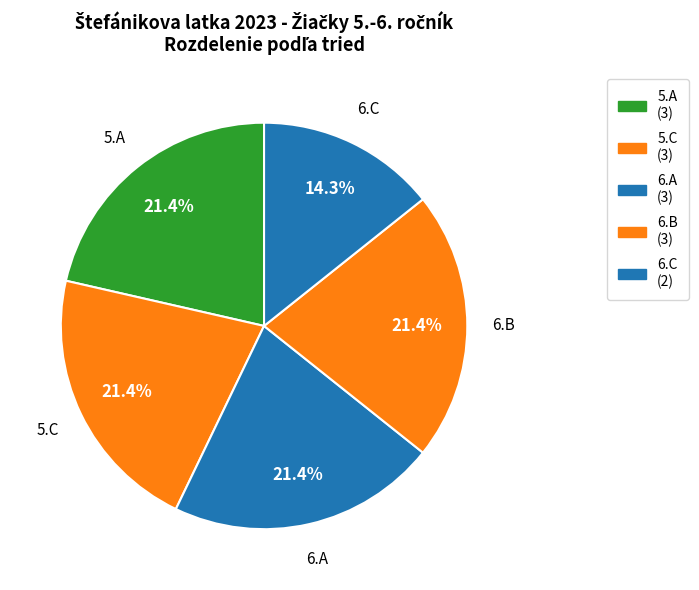

What percentage is the 5.C slice, to the nearest percent?

21%